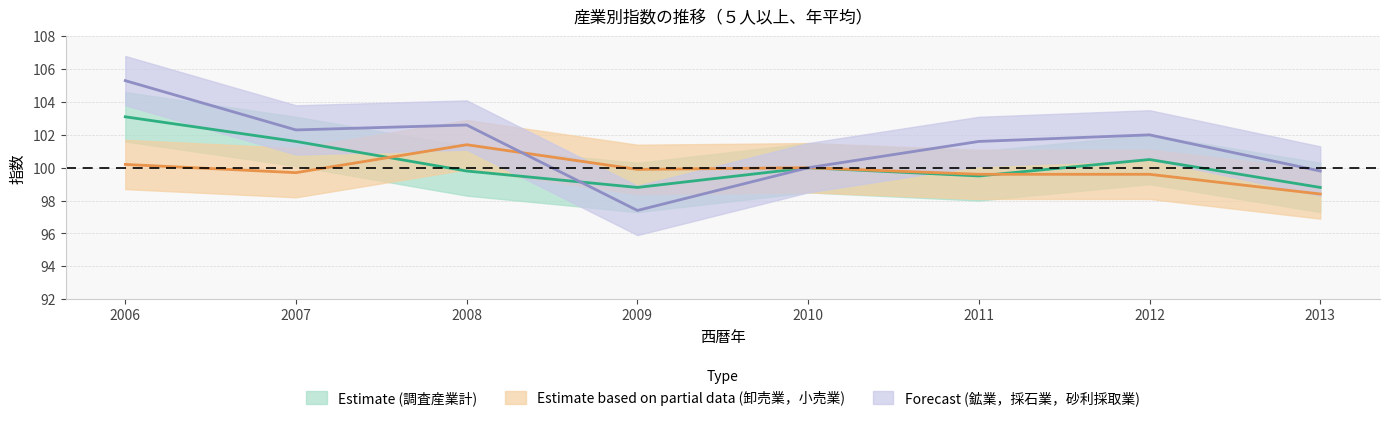

How many data points does each series have?

8